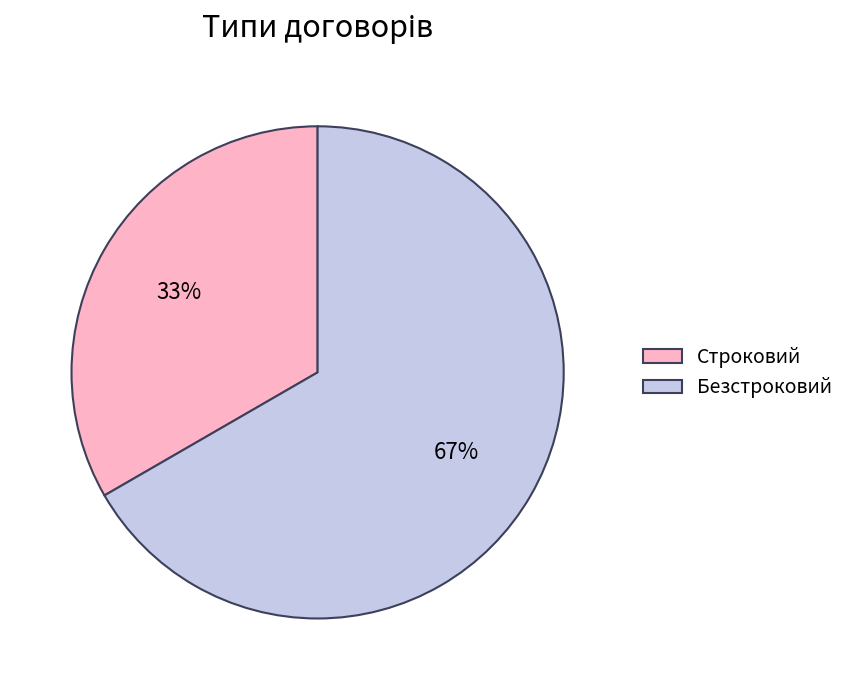

How many segments does this pie chart have?

2